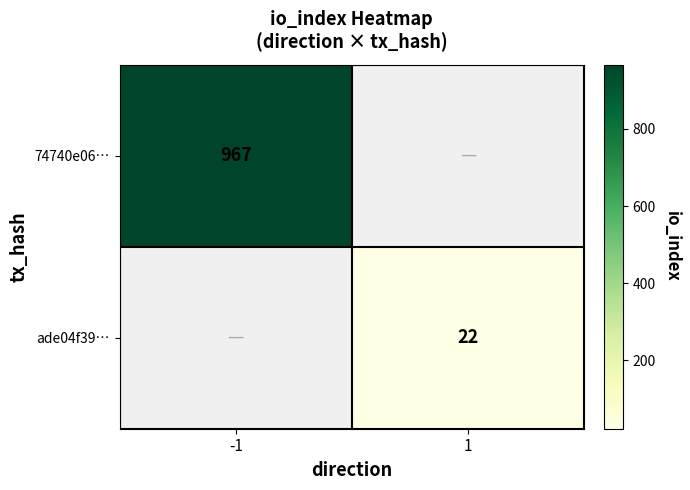

True or false: 74740e06… has a value of 967 at -1.

True